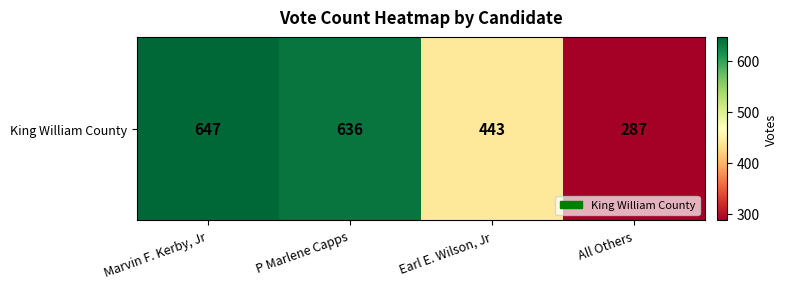

Reading left to right, extract all data points from this chart.

647	636	443	287